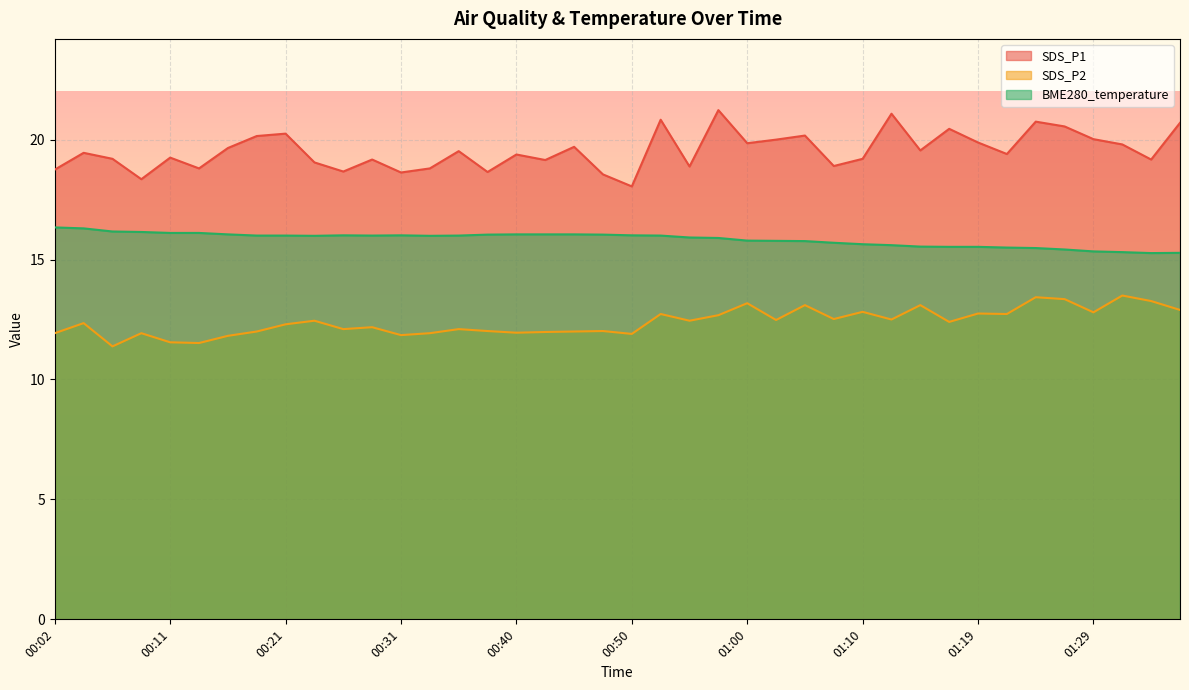

What is the greatest value displayed?

21.2